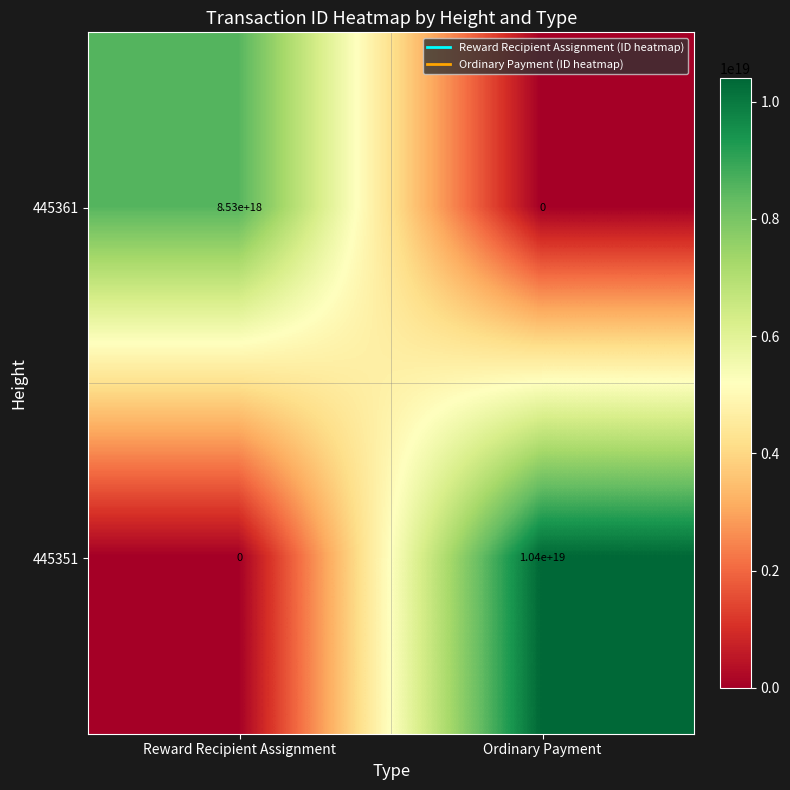

Is it true that 445351 equals -4341371866774226944 at Reward Recipient Assignment?

False